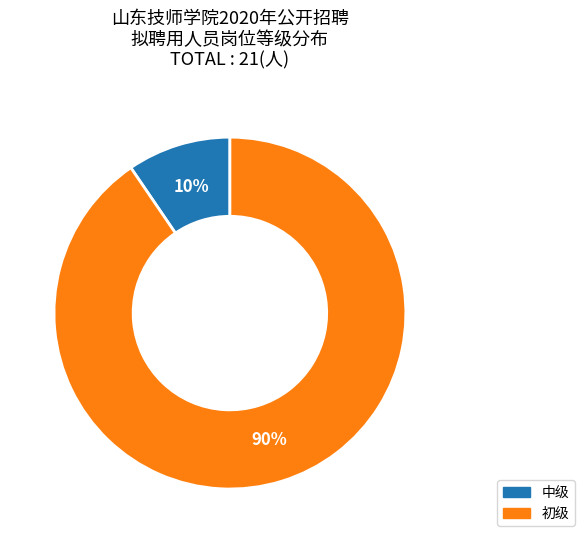

How many segments does this pie chart have?

2